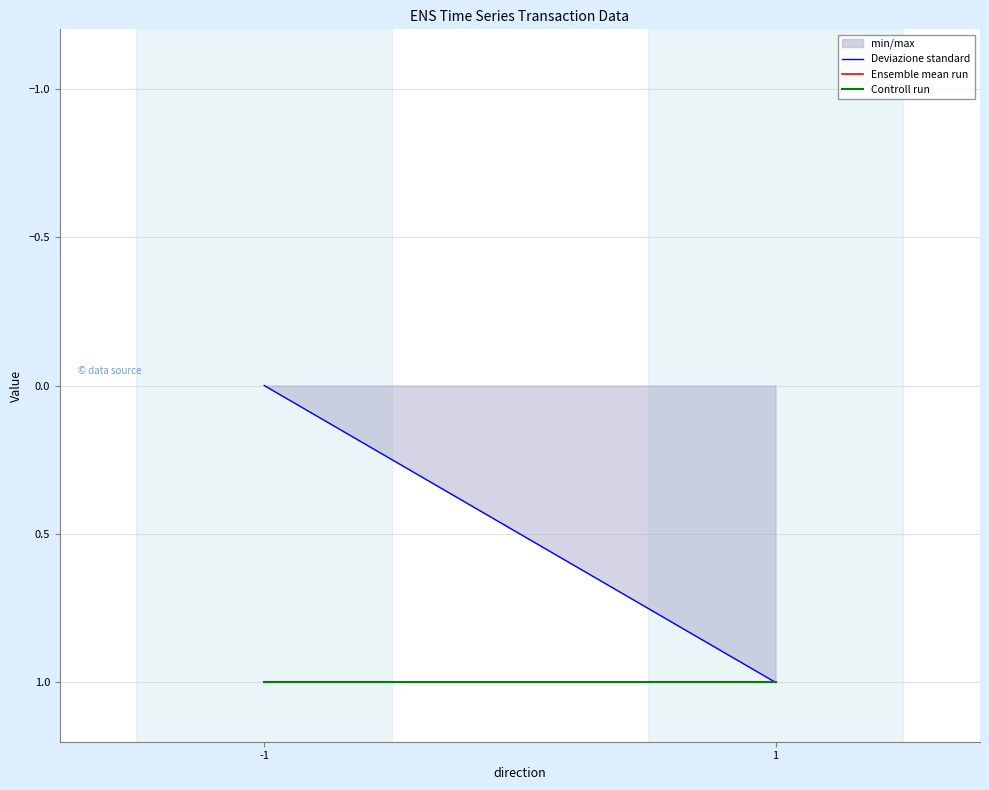

List the labels in order of Deviazione standard value, smallest first.

-1, 1